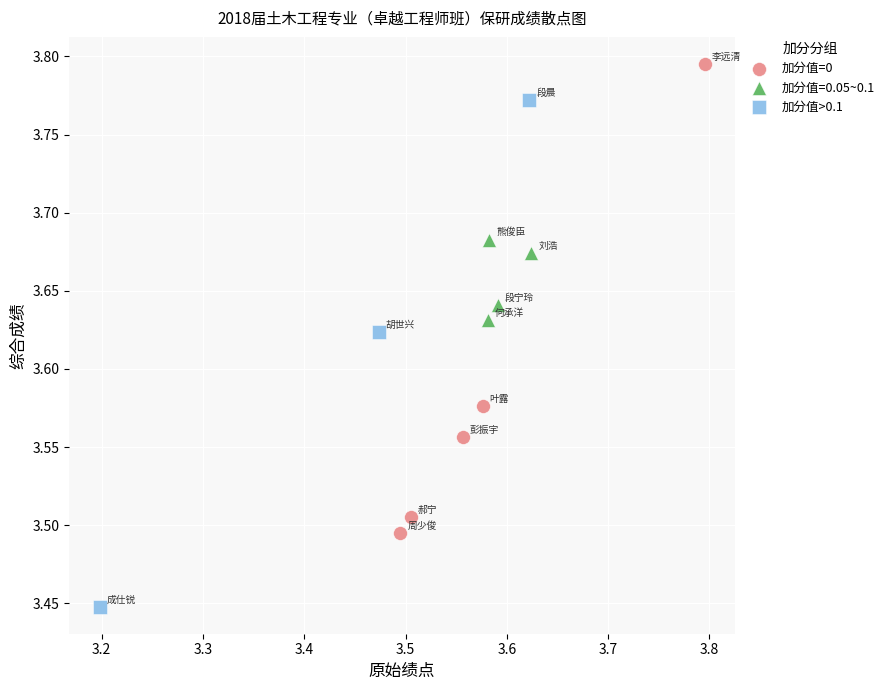

Which series reaches the maximum Y coordinate?

加分值=0